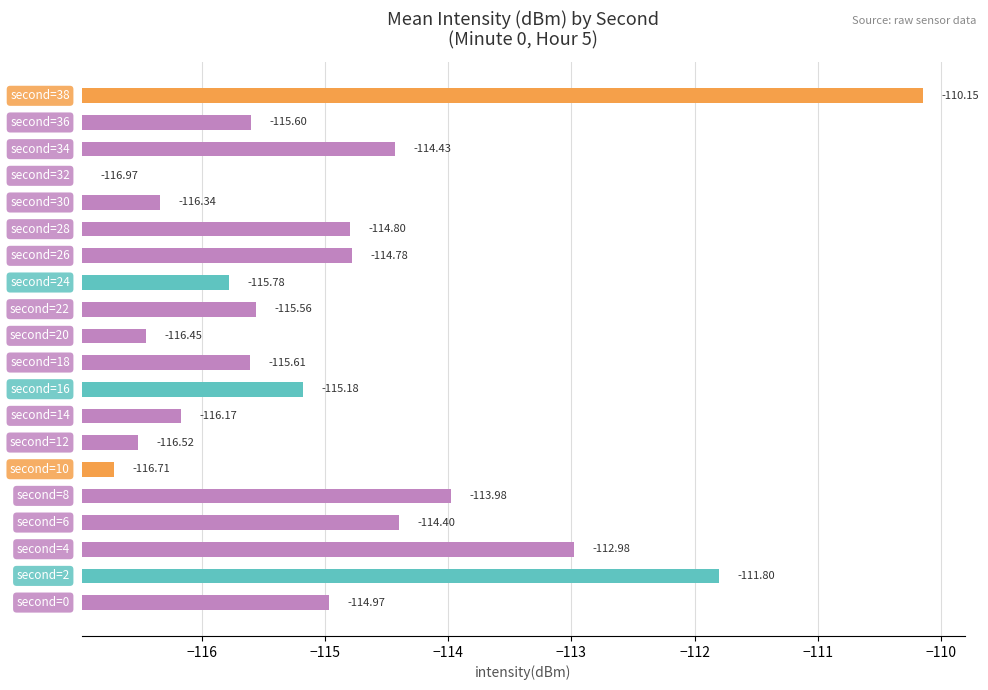

List the labels in order of value, largest first.

38, 2, 4, 8, 6, 34, 26, 28, 0, 16, 22, 36, 18, 24, 14, 30, 20, 12, 10, 32